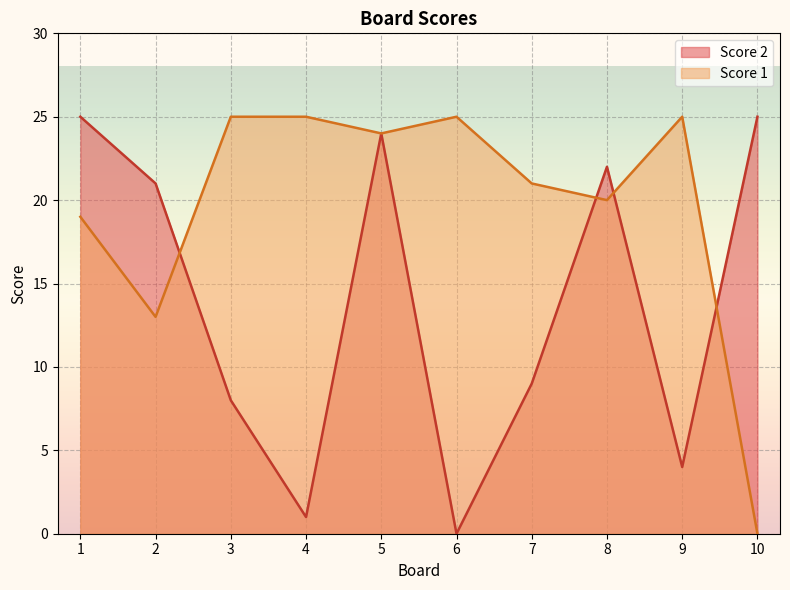

The value of Score 2 at 5 is 39. True or false?

False